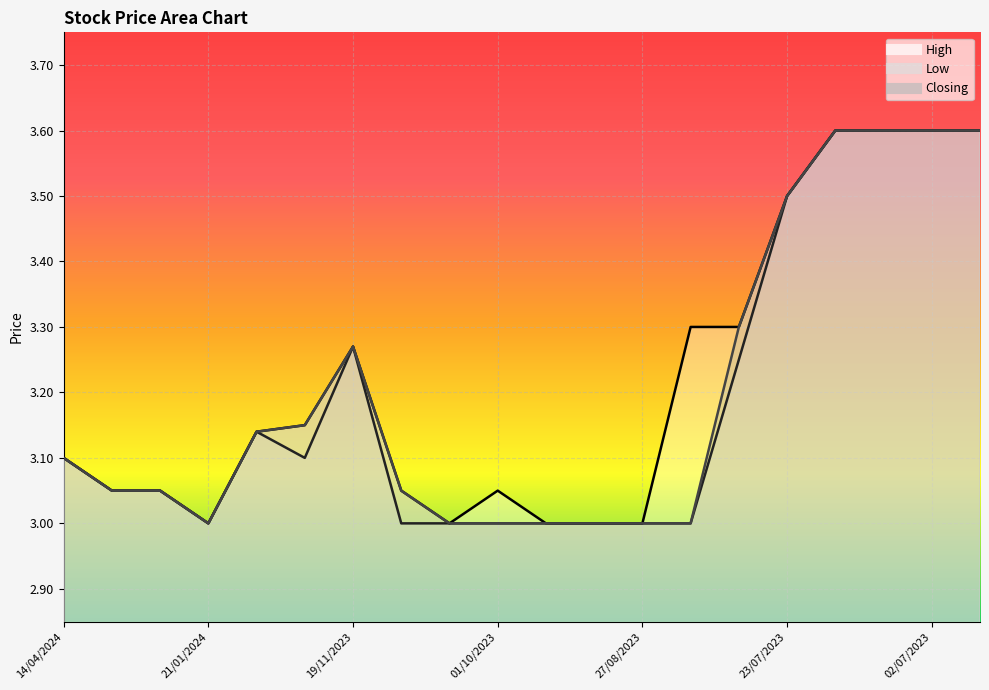

What is the approximate value of High at 01/10/2023?

3.0